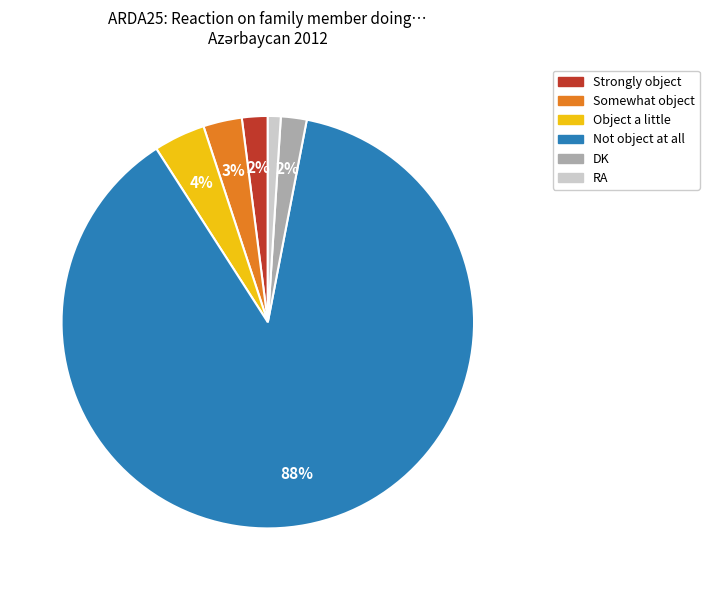

To the nearest percent, what portion does RA represent?

1%